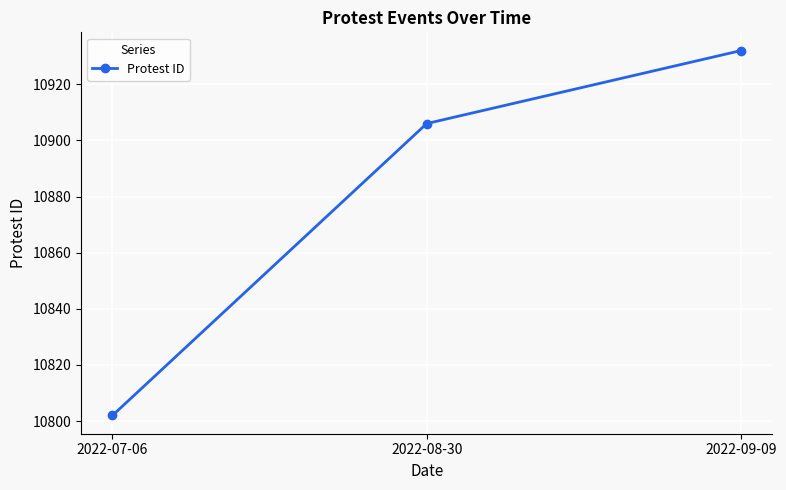

What is the sum of the values at 2022-07-06 and 2022-09-09?

21734